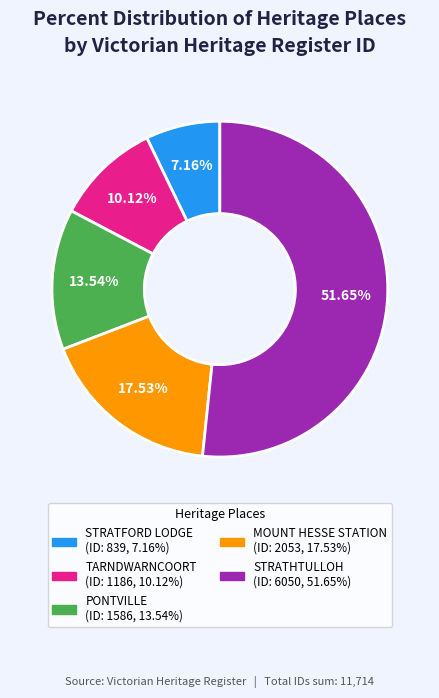

How many segments does this pie chart have?

5